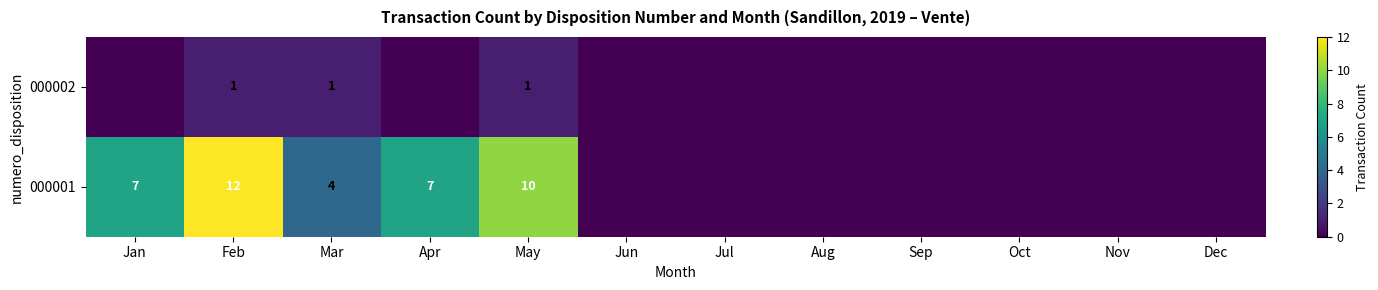

What is the difference between the highest and lowest values at Mar?

3